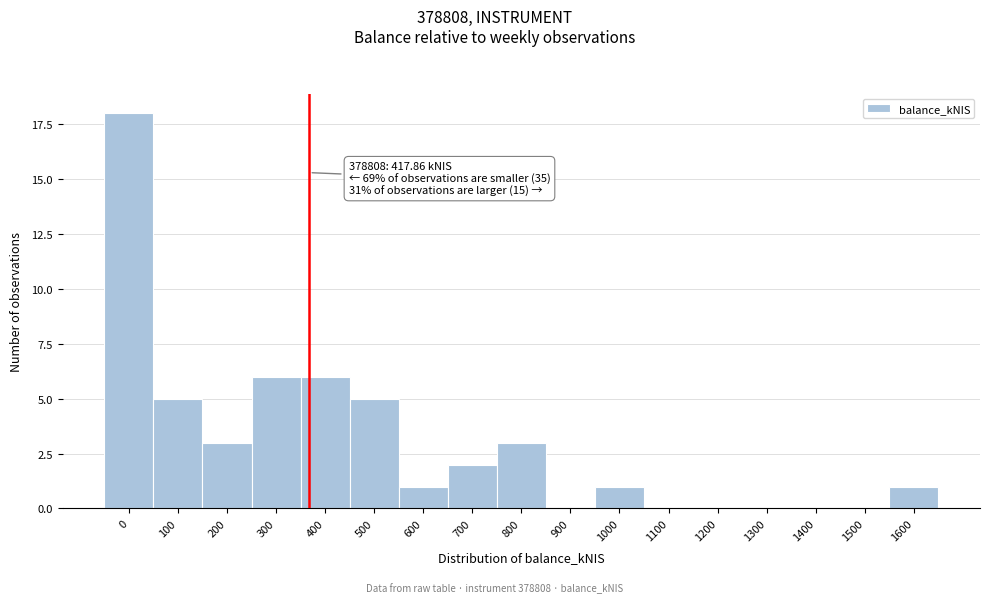

Reading left to right, list all the values displayed in this chart.

0=18	100=5	200=3	300=6	400=6	500=5	600=1	700=2	800=3	900=0	1000=1	1100=0	1200=0	1300=0	1400=0	1500=0	1600=1